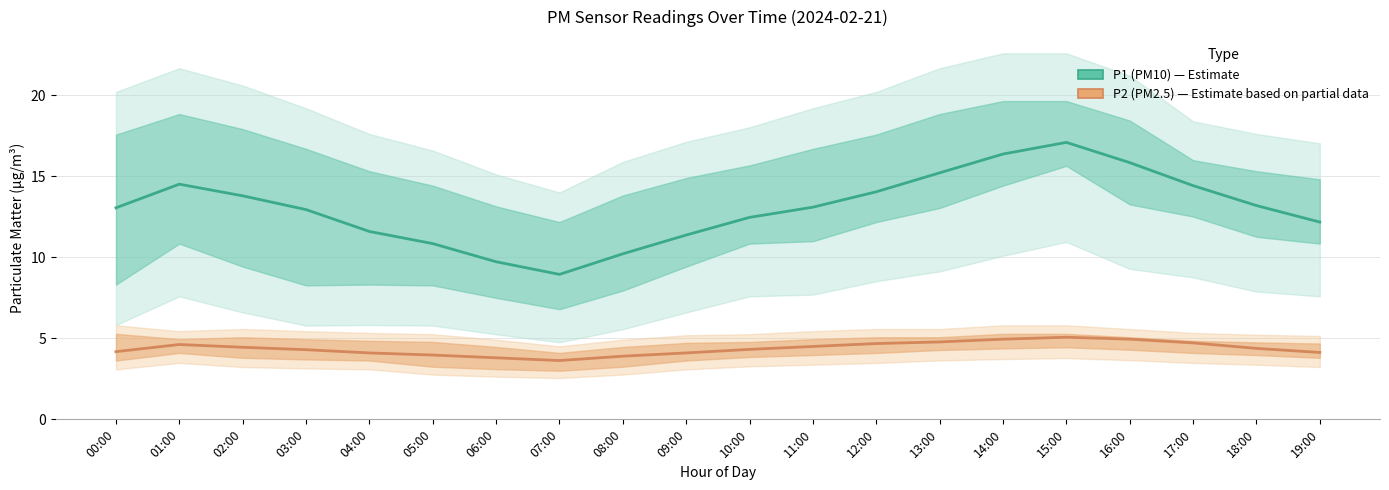

True or false: P1 (PM10) and P2 (PM2.5) cross at least once.

False